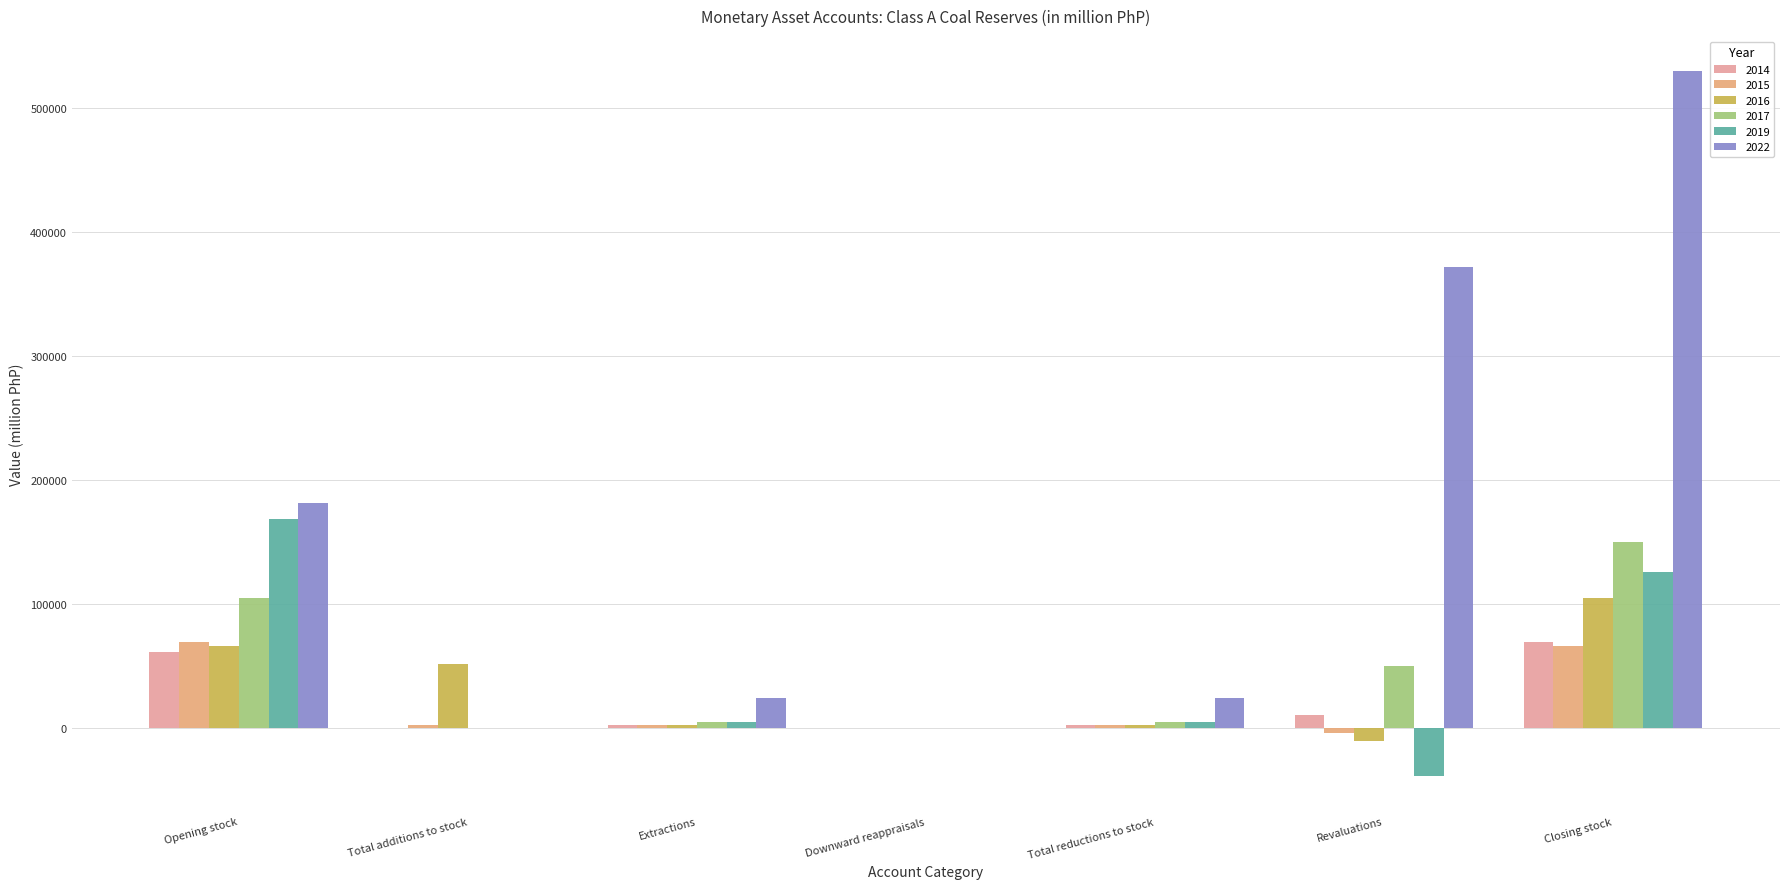

Is it true that 2022 equals 181921.9 at Opening stock?

True